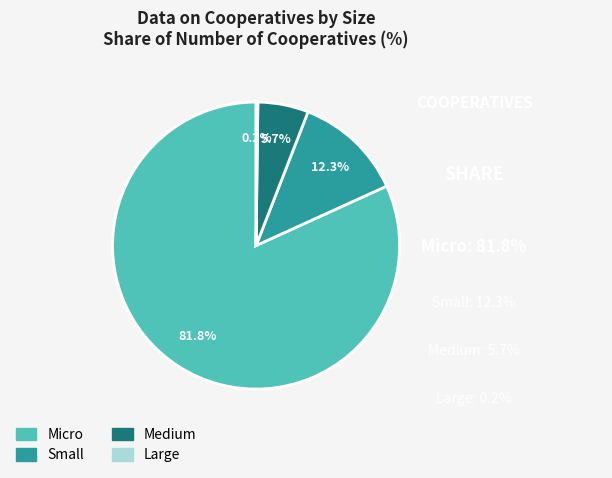

Which category has the biggest portion of the pie?

Micro